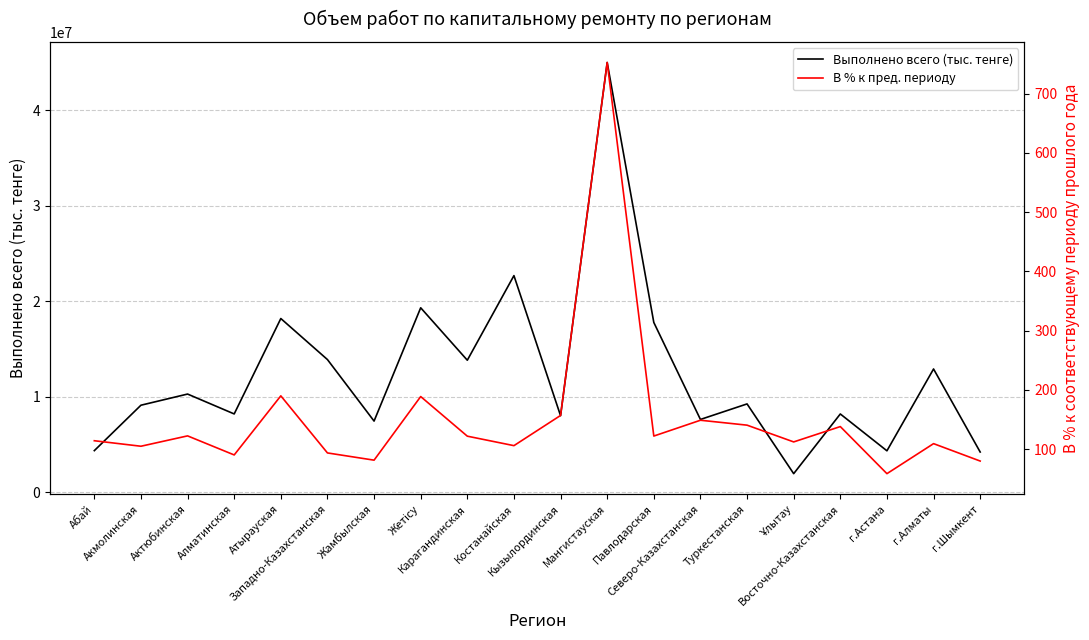

Which series changed the most between Карагандинская and Ұлытау?

Выполнено всего (тыс. тенге)